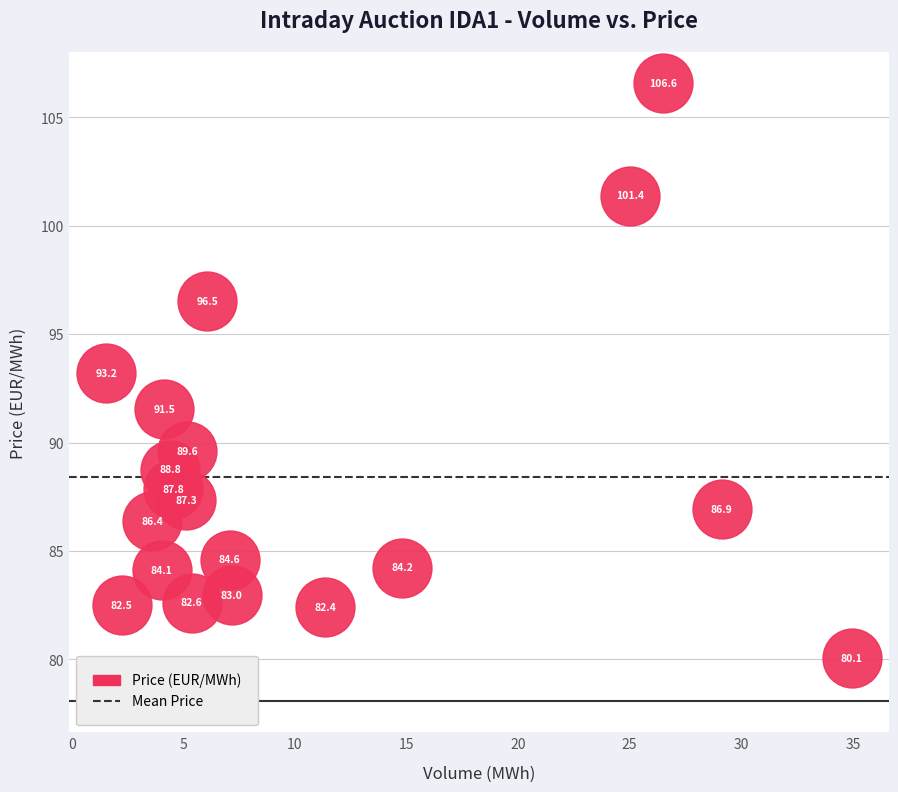

What is the range of X values (max minus min)?

33.4